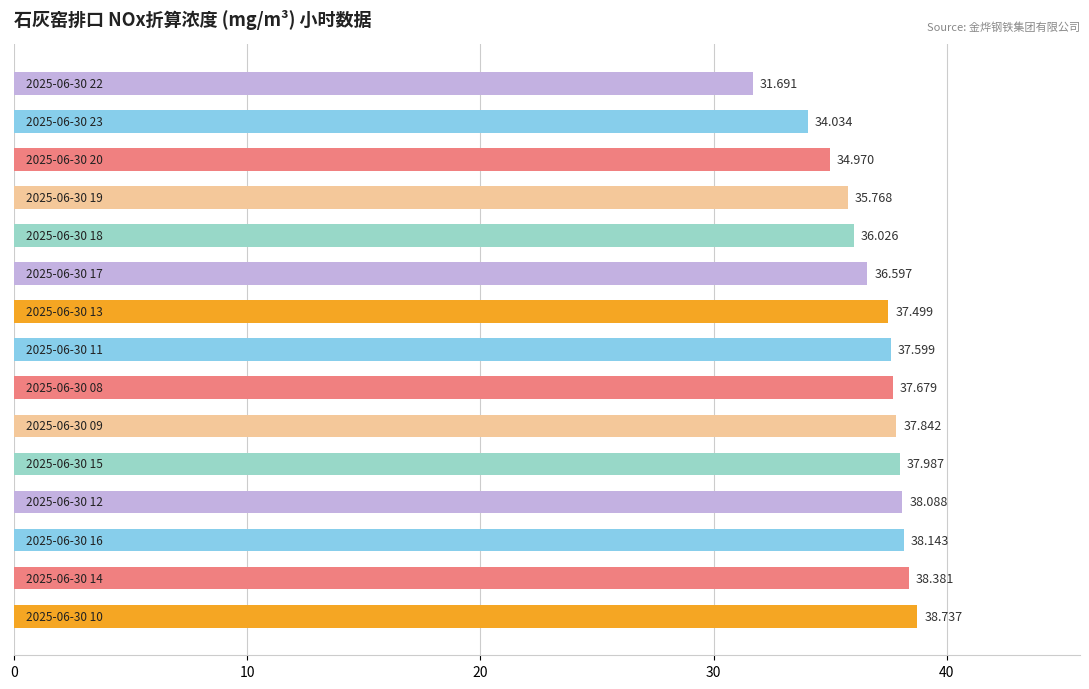

What is the average value?

36.7